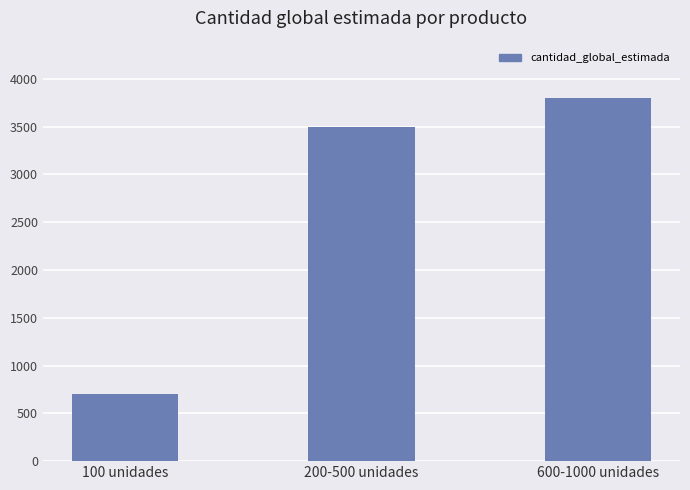

What is the change in value from 100 unidades to 600-1000 unidades?

+3100